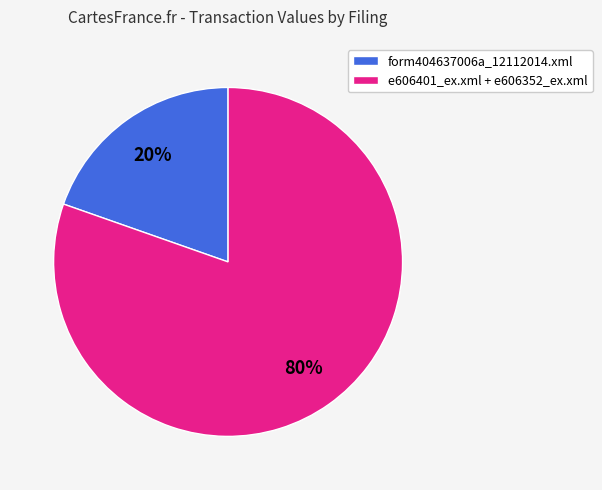

To the nearest percent, what is the combined percentage of e606401_ex.xml + e606352_ex.xml and form404637006a_12112014.xml?

100%